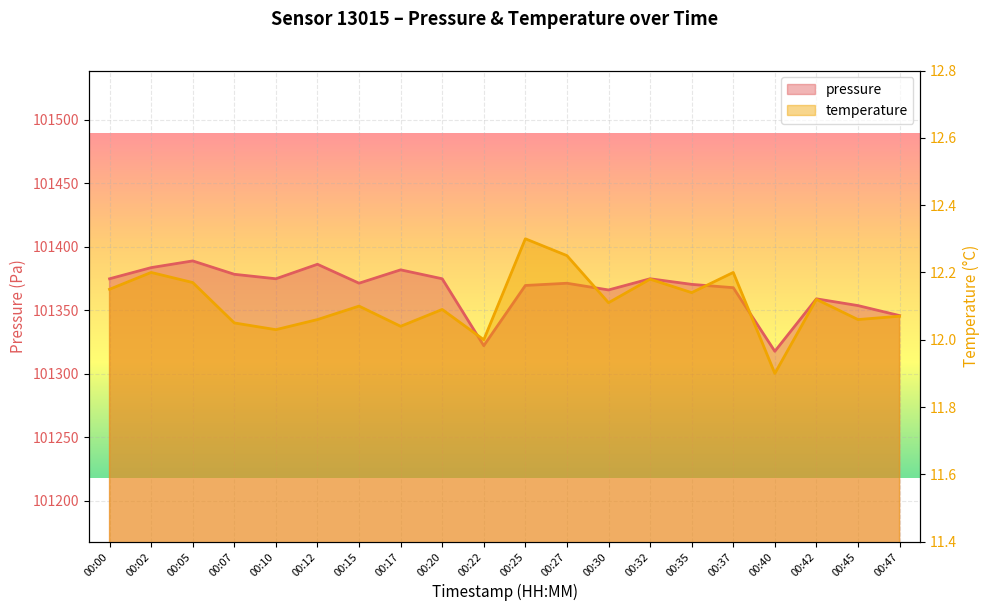

Reading right to left, extract all data points from this chart.

pressure: 00:47=101345.7	00:45=101353.6	00:42=101358.9	00:40=101317.6	00:37=101367.7	00:35=101370.3	00:32=101374.7	00:30=101365.9	00:27=101371.2	00:25=101369.4	00:22=101322.0	00:20=101374.7	00:17=101381.8	00:15=101371.2	00:12=101386.1	00:10=101374.7	00:07=101378.2	00:05=101388.8	00:02=101383.5	00:00=101374.7
temperature: 00:47=12.1	00:45=12.1	00:42=12.1	00:40=11.9	00:37=12.2	00:35=12.1	00:32=12.2	00:30=12.1	00:27=12.2	00:25=12.3	00:22=12.0	00:20=12.1	00:17=12.0	00:15=12.1	00:12=12.1	00:10=12.0	00:07=12.1	00:05=12.2	00:02=12.2	00:00=12.2